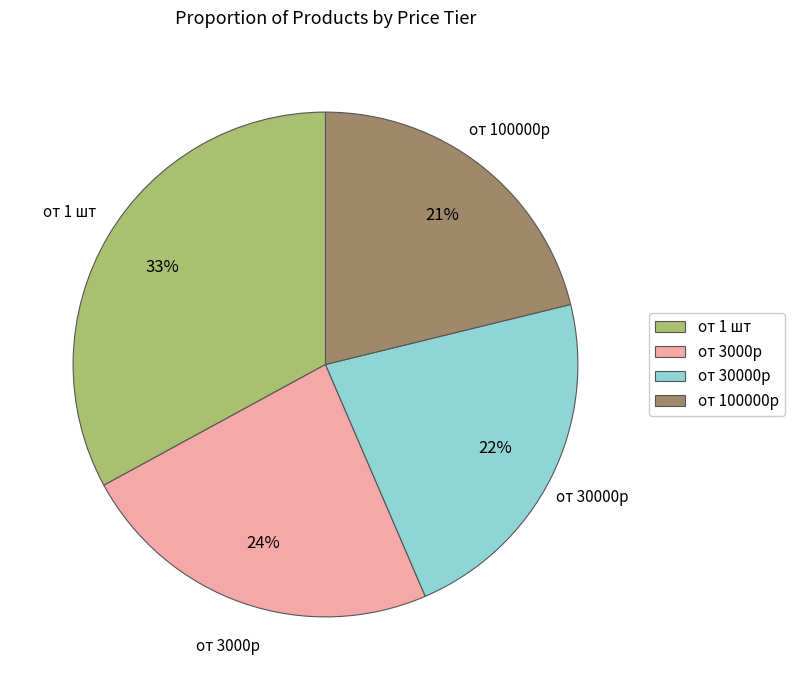

To the nearest percent, what portion does от 3000р represent?

24%